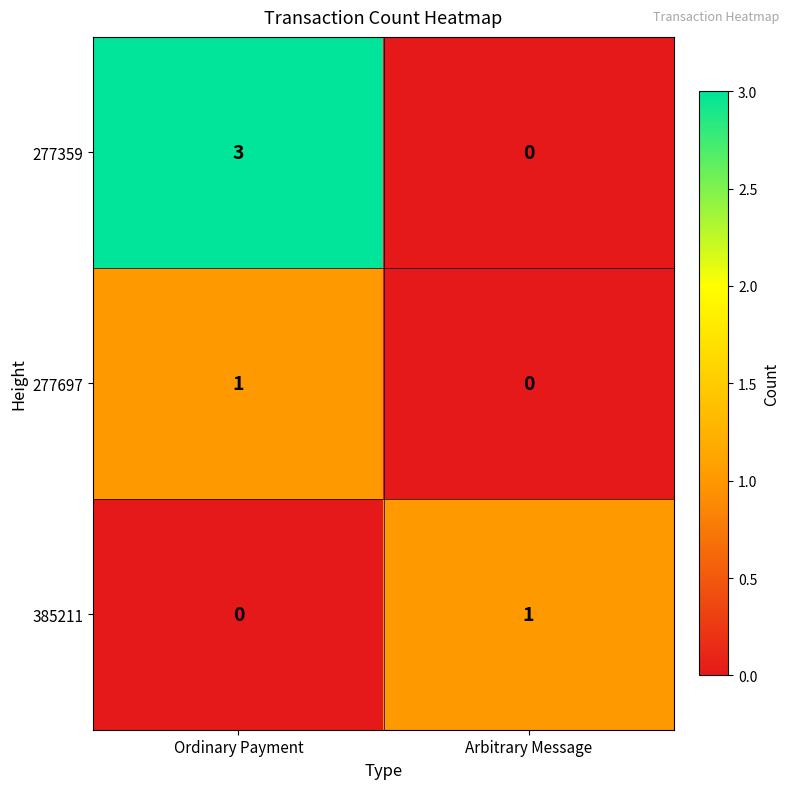

Reading left to right, transcribe all the data shown in this chart.

277359: Ordinary Payment=3	Arbitrary Message=0
277697: Ordinary Payment=1	Arbitrary Message=0
385211: Ordinary Payment=0	Arbitrary Message=1